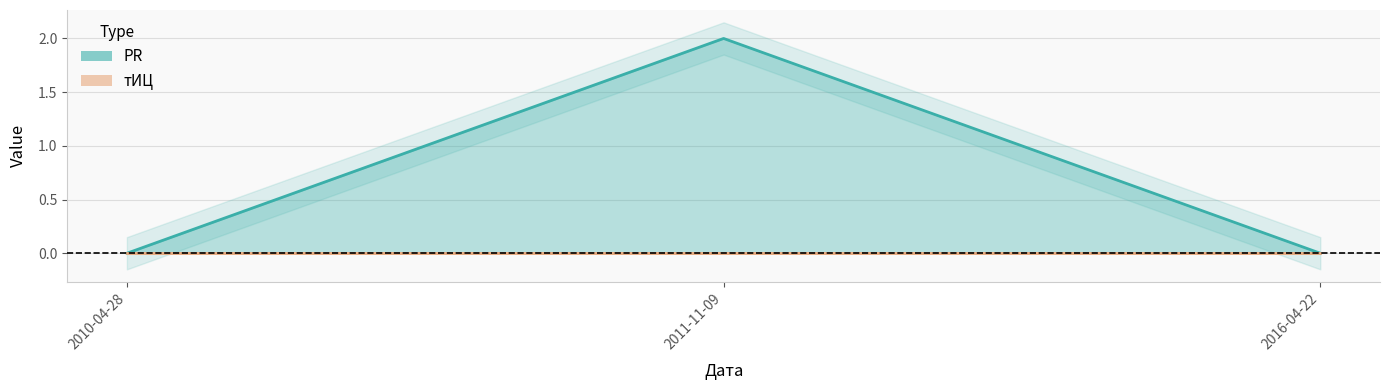

Rank the categories by value from highest to lowest.

2011-11-09, 2010-04-28, 2016-04-22